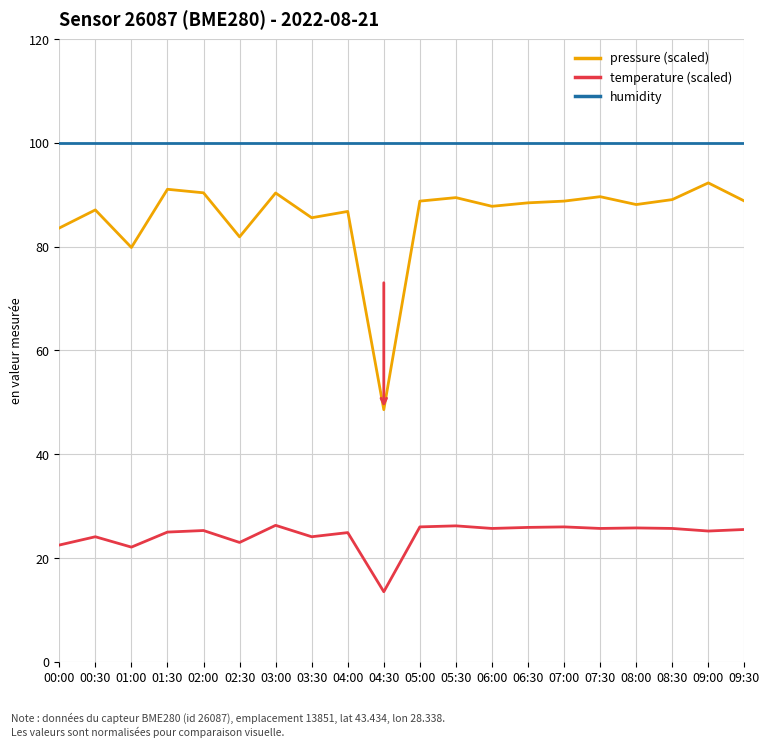

True or false: pressure (scaled) and humidity cross at least once.

False